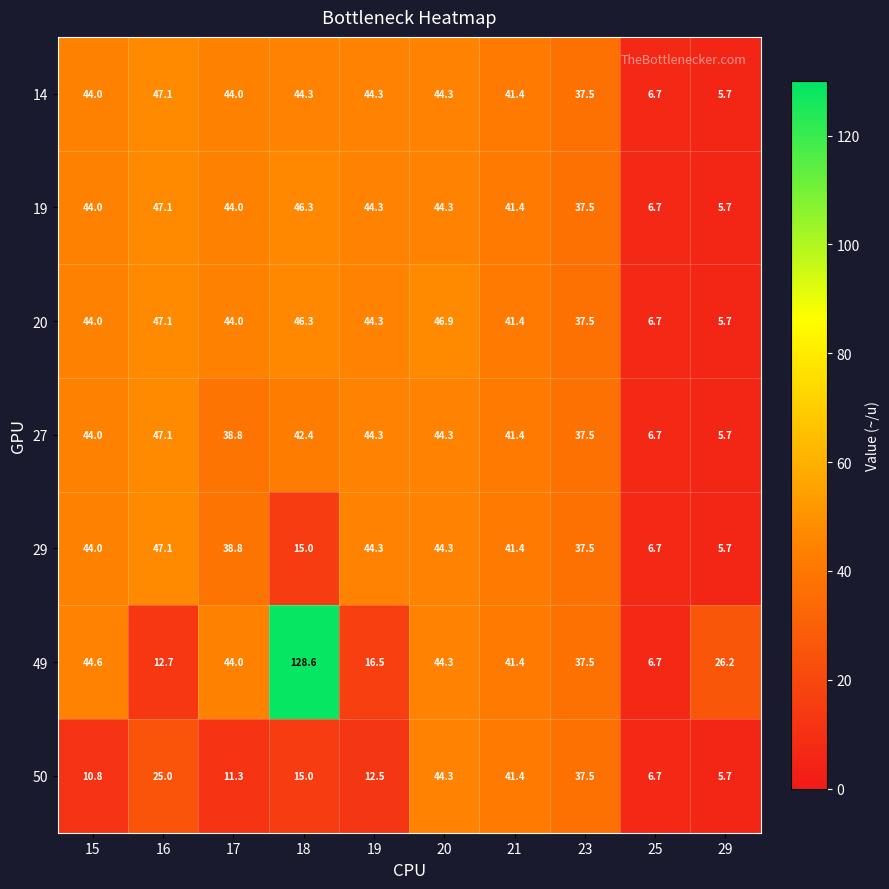

Between 15 and 18, which series saw the biggest shift?

49